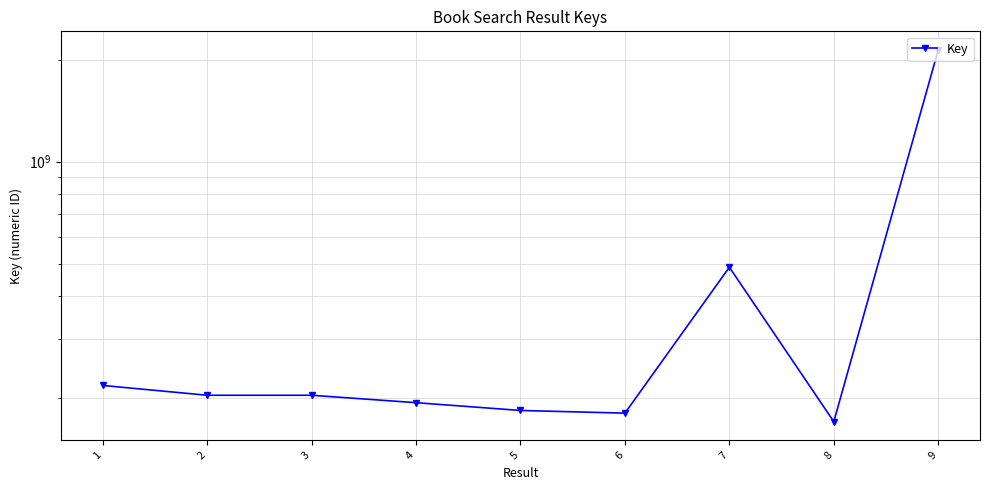

Reading left to right, what are all the values shown in this chart?

1=218168127	2=204083218	3=204076786	4=194037704	5=184030172	6=180707583	7=487539649	8=170556779	9=2137664607